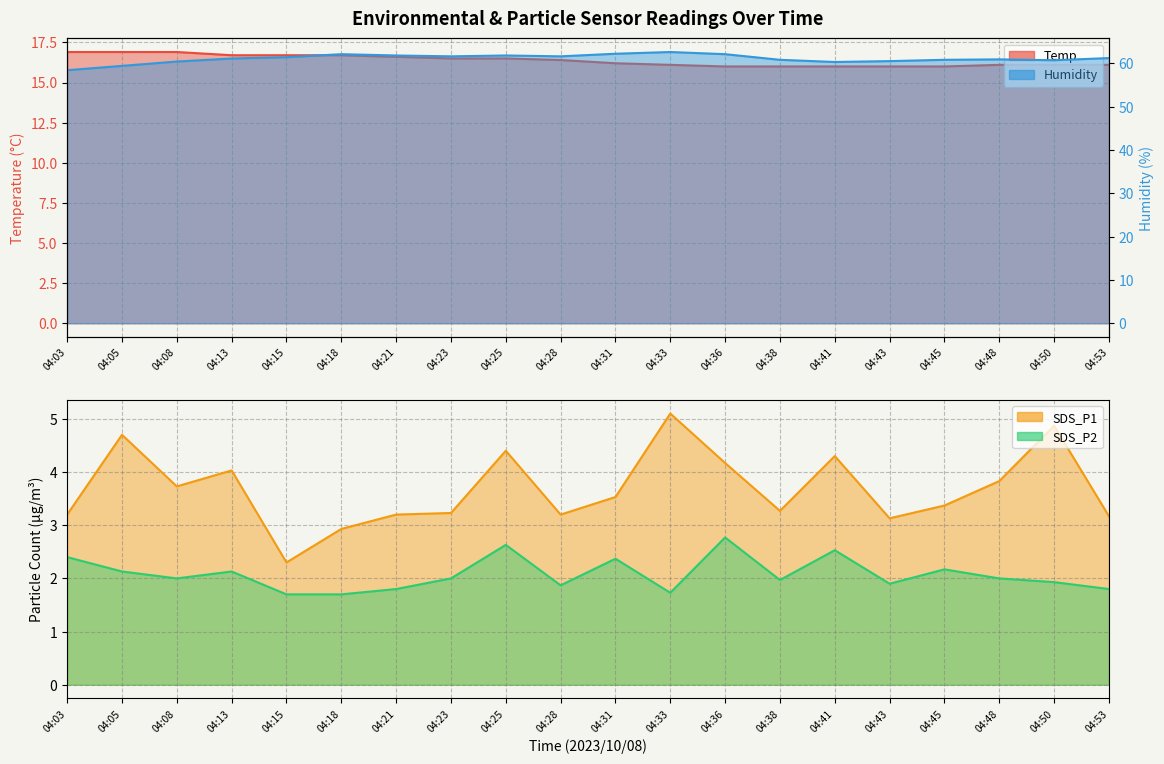

What is the difference between the SDS_P1 values at 04:28 and 04:36?

1.0